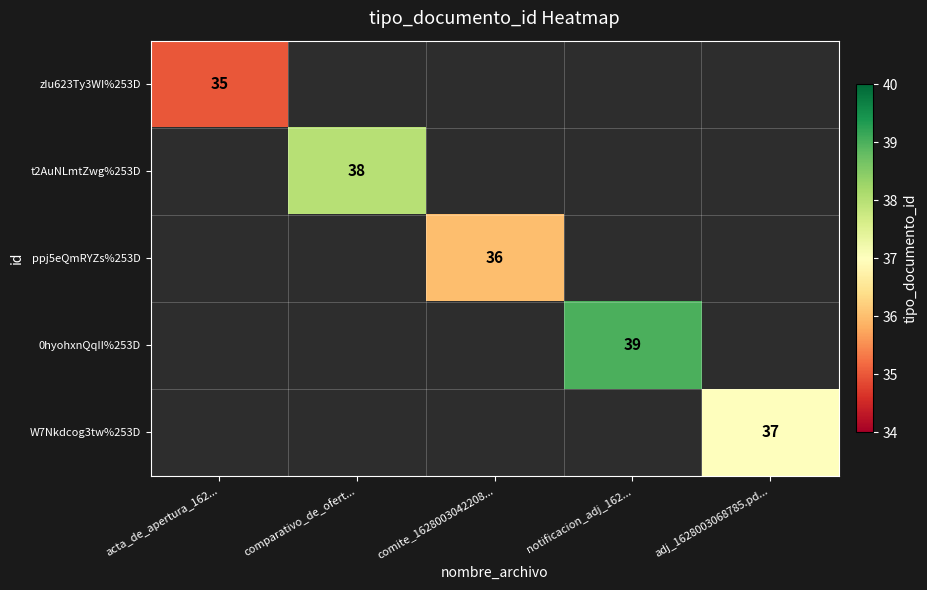

True or false: ppj5eQmRYZs%253D has a value of 54 at comite_1628003042208....

False